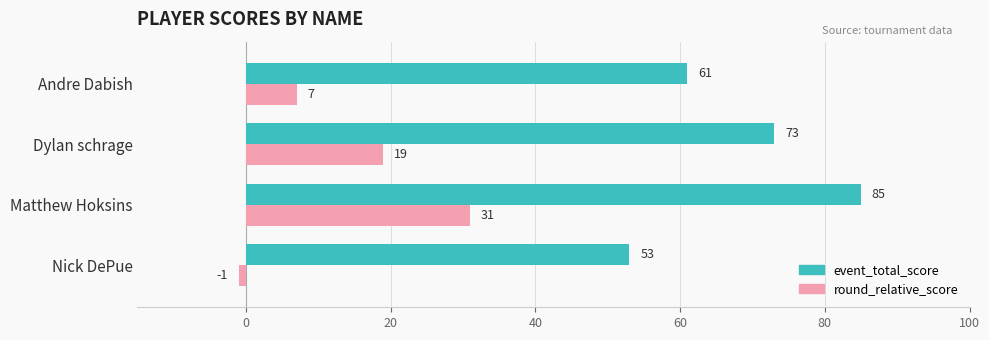

What is the difference between the maximum and minimum values in the event_total_score series?

32